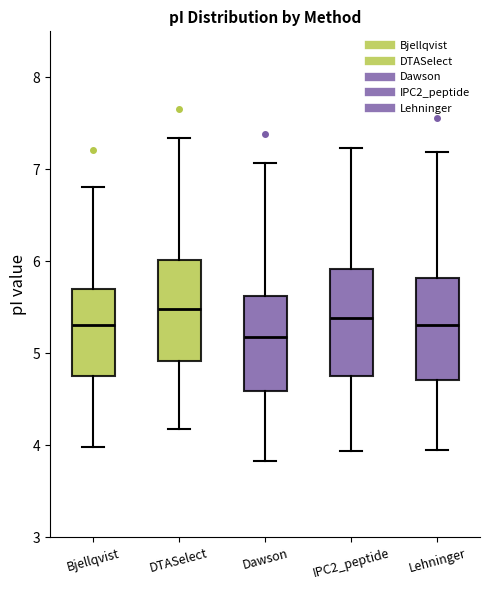

Reading left to right, transcribe this box plot: for each box, give where its median line is, the range the box spans, and where its two whiskers end, as read against the y-axis. The values are not printed on the chart, so give them approximately, as read against the axis.

Bjellqvist: median 5.3, box 4.7 to 5.7, whiskers 4.0 to 6.8
DTASelect: median 5.5, box 4.9 to 6.0, whiskers 4.2 to 7.3
Dawson: median 5.2, box 4.6 to 5.6, whiskers 3.8 to 7.1
IPC2_peptide: median 5.4, box 4.7 to 5.9, whiskers 3.9 to 7.2
Lehninger: median 5.3, box 4.7 to 5.8, whiskers 3.9 to 7.2